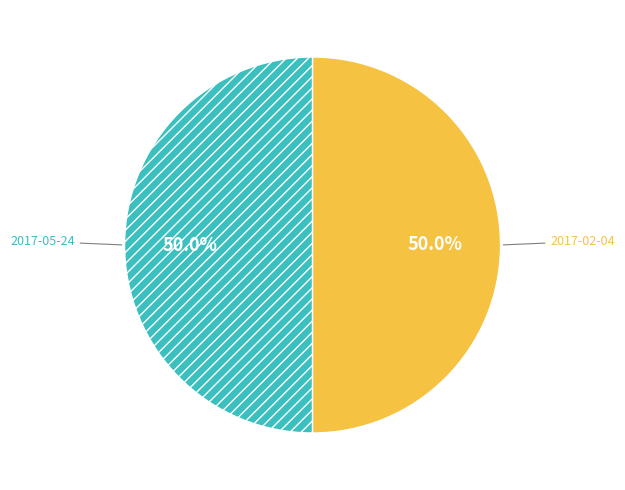

How many slices are in this pie chart?

2